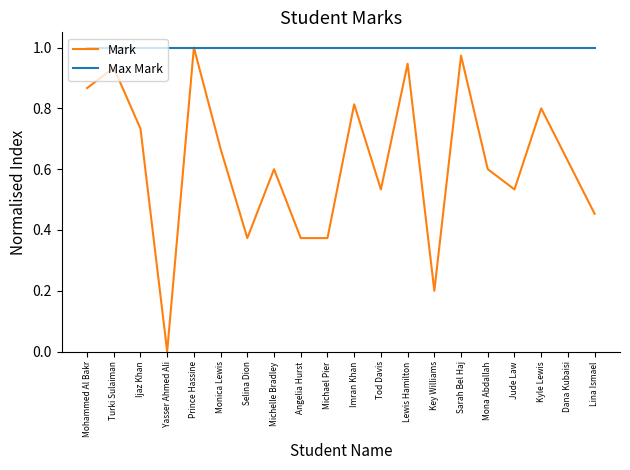

What position from the right is Lina Ismael?

1